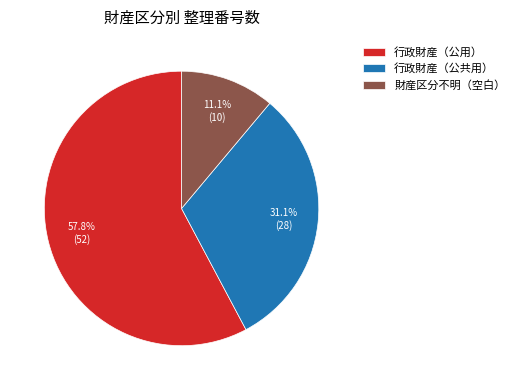

The 行政財産（公共用） slice represents 31% of the pie. True or false?

True